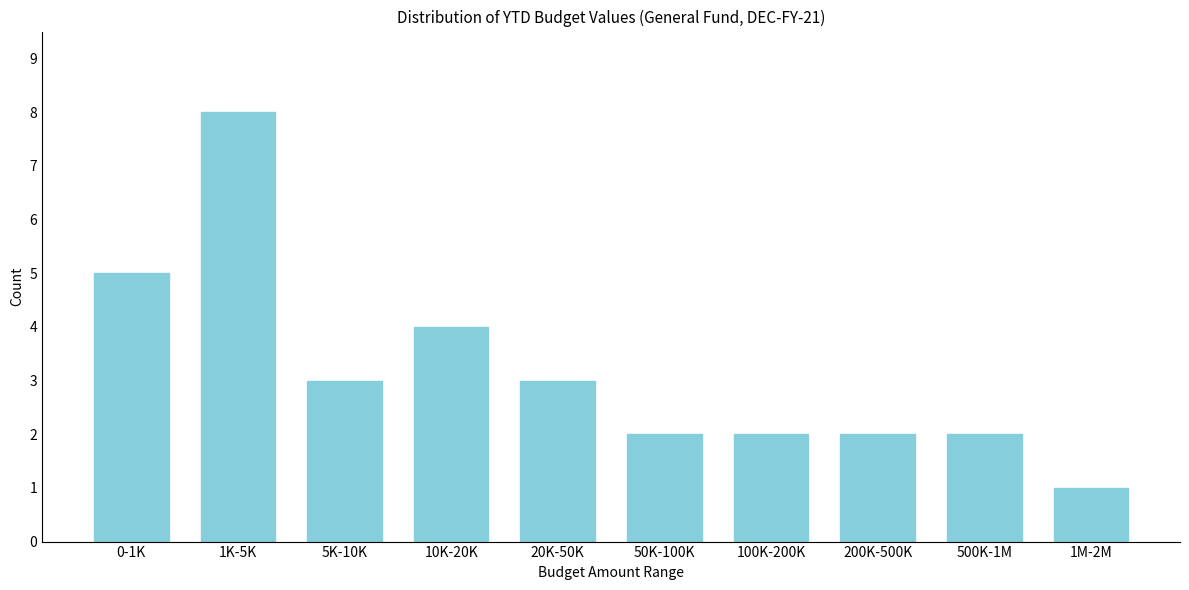

Reading right to left, what are all the values shown in this chart?

1M-2M=1	500K-1M=2	200K-500K=2	100K-200K=2	50K-100K=2	20K-50K=3	10K-20K=4	5K-10K=3	1K-5K=8	0-1K=5